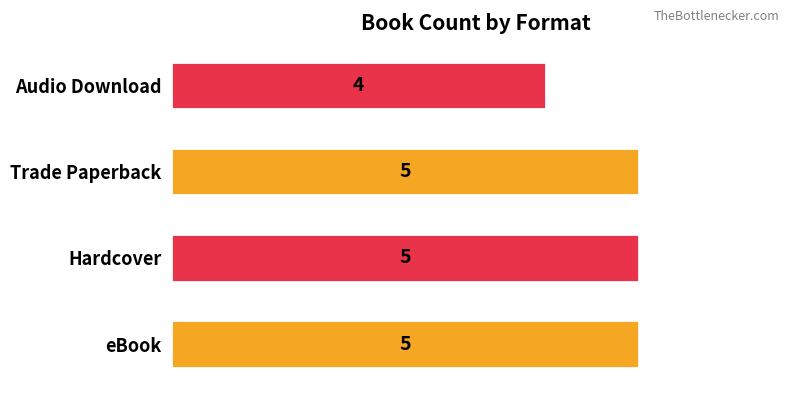

Reading top to bottom, transcribe all the data shown in this chart.

4	5	5	5